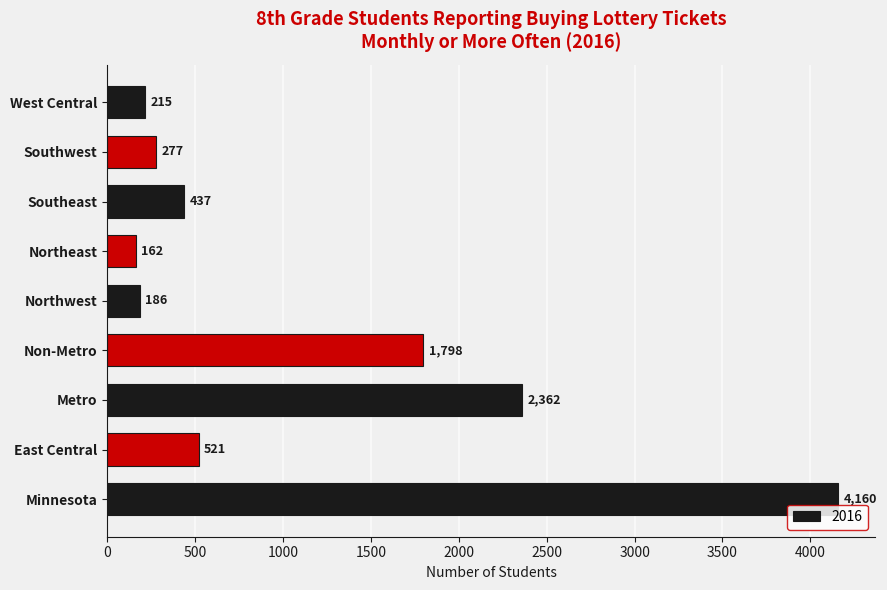

What is the change in value from East Central to Southwest?

-244